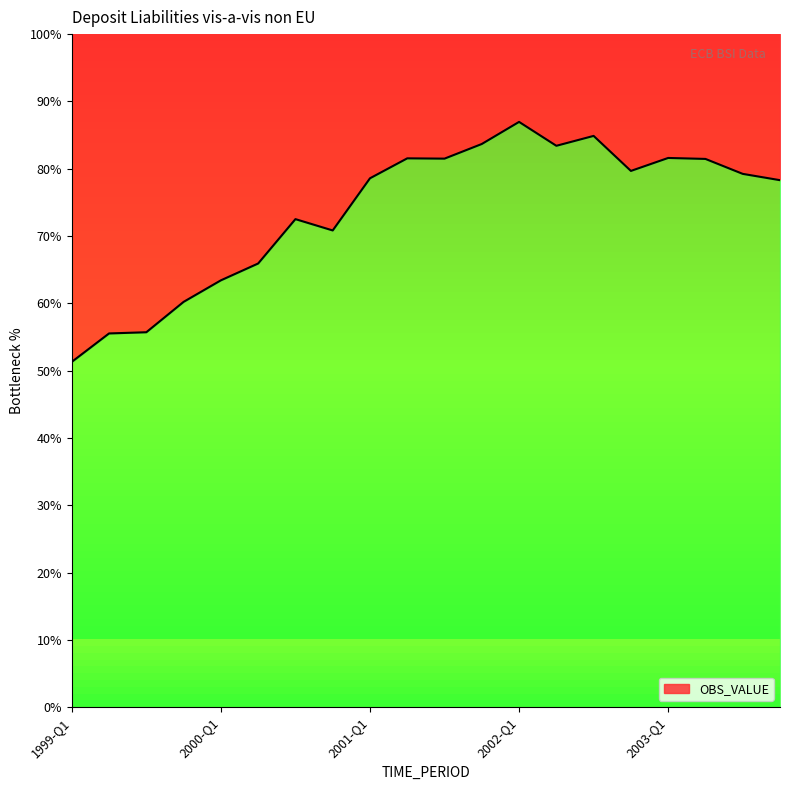

Reading left to right, list all the values displayed in this chart.

1999-Q1=51.3	1999-Q2=55.5	1999-Q3=55.7	1999-Q4=60.2	2000-Q1=63.4	2000-Q2=65.9	2000-Q3=72.5	2000-Q4=70.8	2001-Q1=78.6	2001-Q2=81.5	2001-Q3=81.5	2001-Q4=83.7	2002-Q1=87.0	2002-Q2=83.4	2002-Q3=84.9	2002-Q4=79.7	2003-Q1=81.6	2003-Q2=81.5	2003-Q3=79.2	2003-Q4=78.3